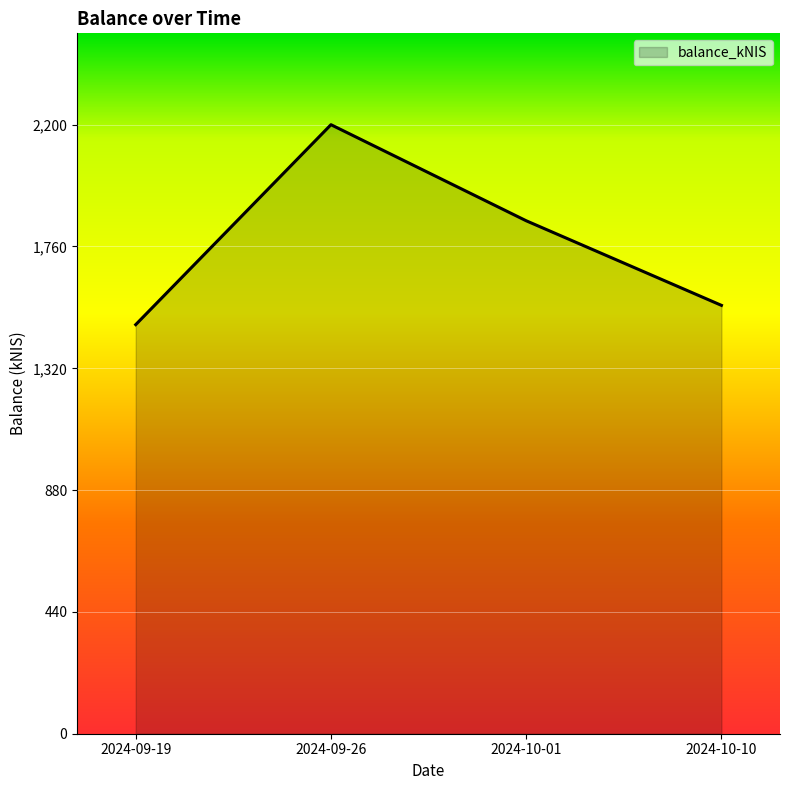

Reading left to right, transcribe all the data shown in this chart.

1477.8	2200.1	1853.1	1547.5